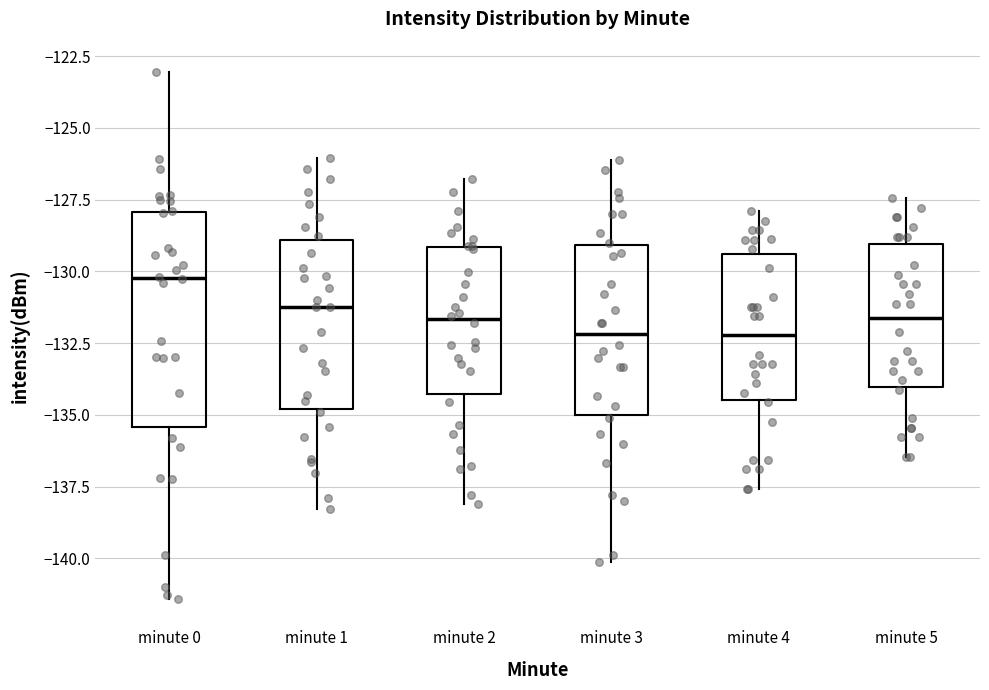

Reading left to right, transcribe this box plot: for each box, give where its median line is, the range the box spans, and where its two whiskers end, as read against the y-axis. The values are not printed on the chart, so give them approximately, as read against the axis.

minute 0: median -130.0, box -135.5 to -128.0, whiskers -141.5 to -123.0
minute 1: median -131.0, box -135.0 to -129.0, whiskers -138.5 to -126.0
minute 2: median -131.5, box -134.5 to -129.0, whiskers -138.0 to -127.0
minute 3: median -132.0, box -135.0 to -129.0, whiskers -140.0 to -126.0
minute 4: median -132.0, box -134.5 to -129.5, whiskers -137.5 to -128.0
minute 5: median -131.5, box -134.0 to -129.0, whiskers -136.5 to -127.5